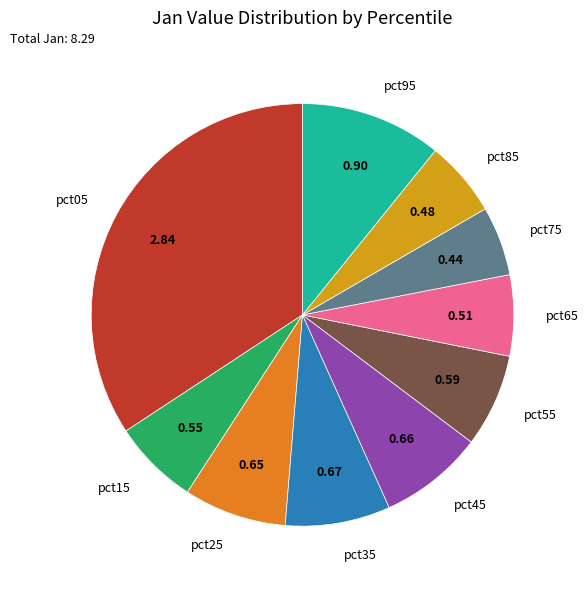

How many slices are in this pie chart?

10